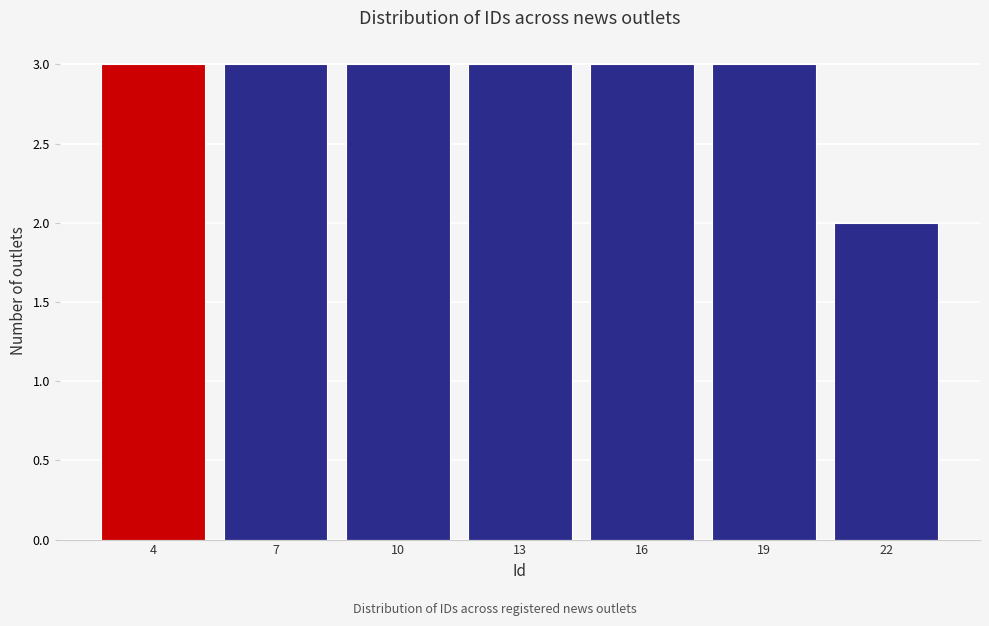

Reading right to left, what are all the values shown in this chart?

2	3	3	3	3	3	3